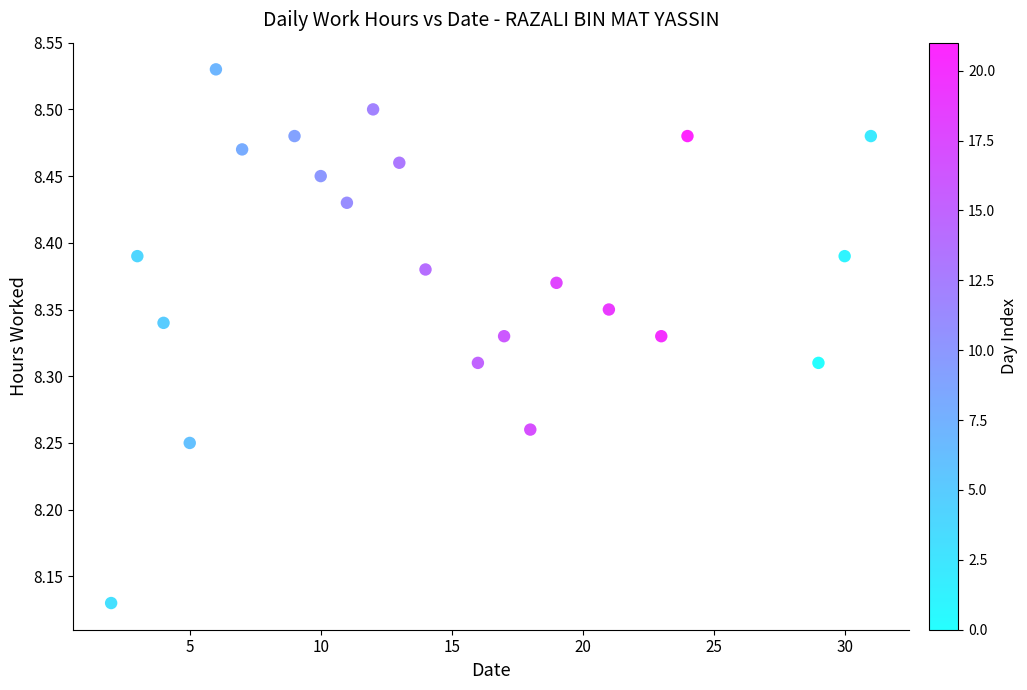

What is the range of Y values (max minus min)?

0.4